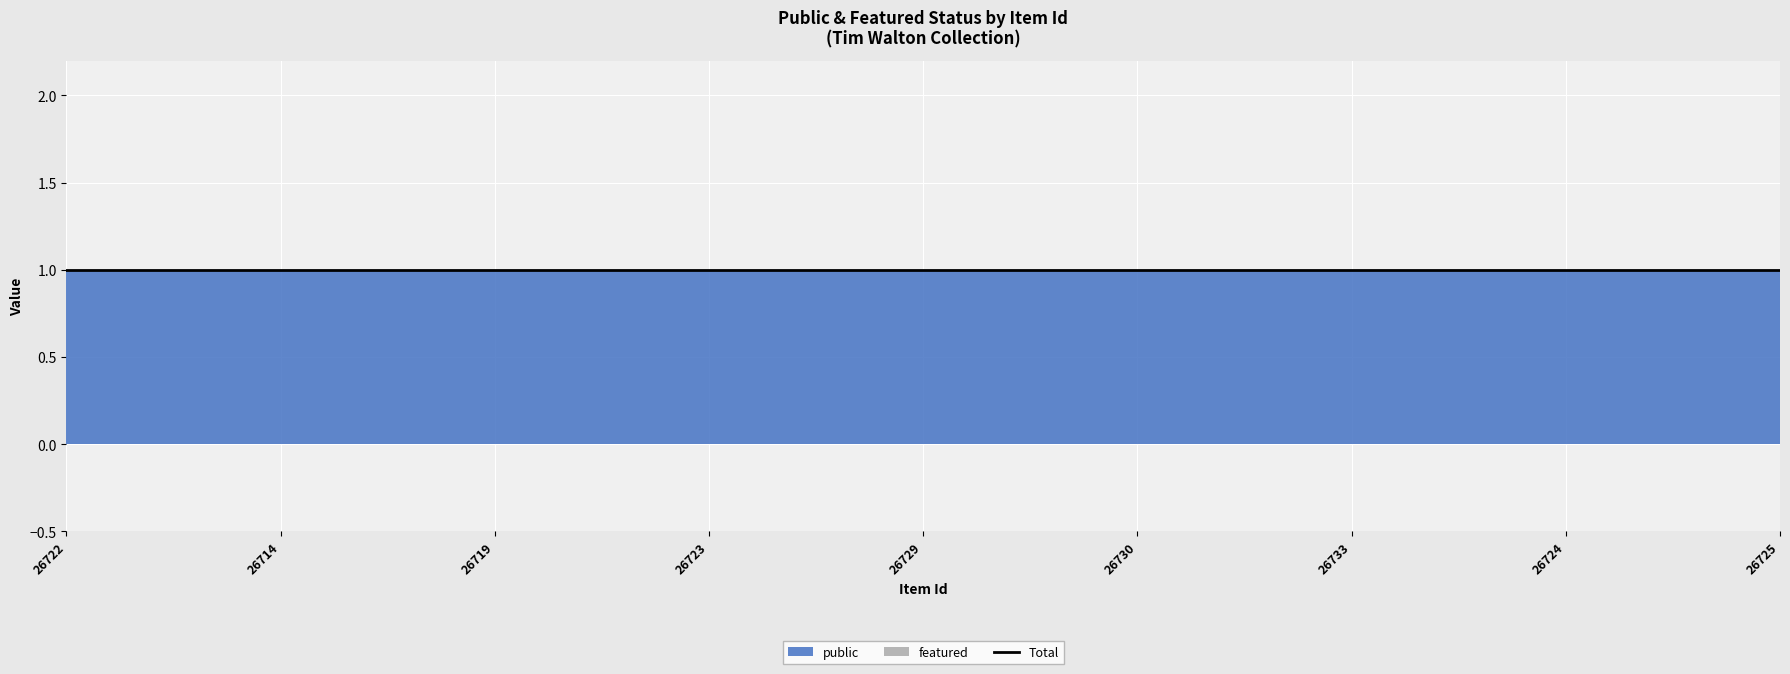

True or false: public has a value of 1 at 26733.

True